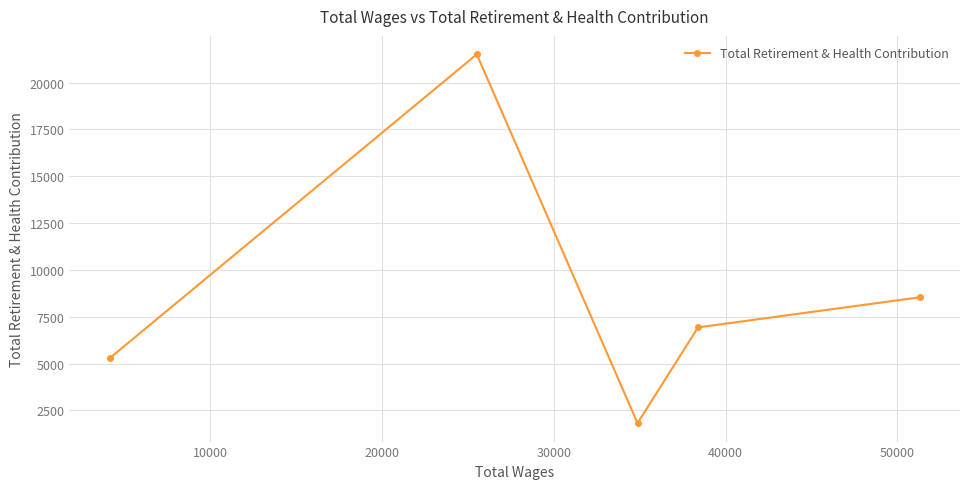

What is the value of the 1st point from the left?

5300